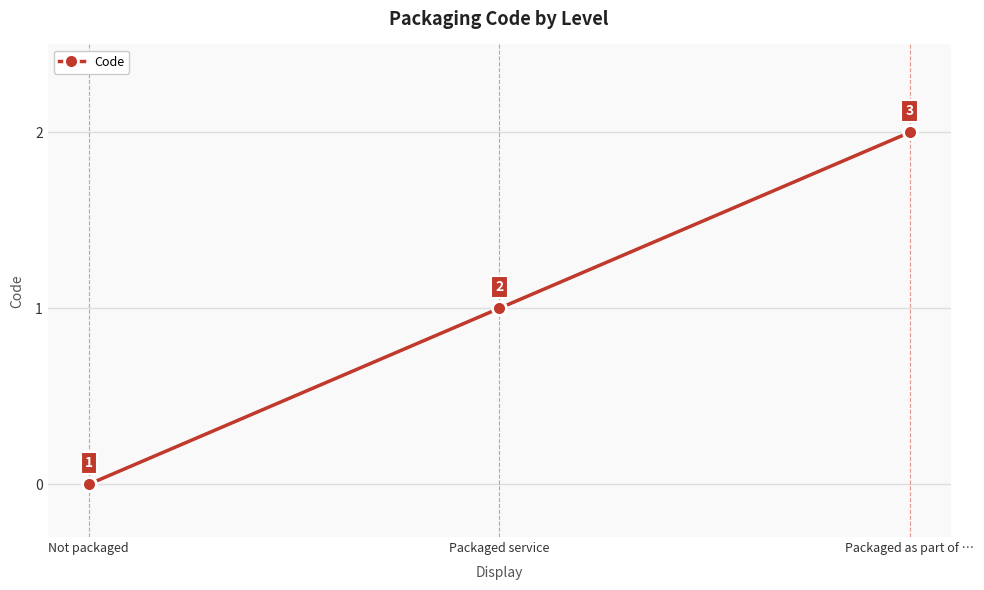

How many data points does each series have?

3